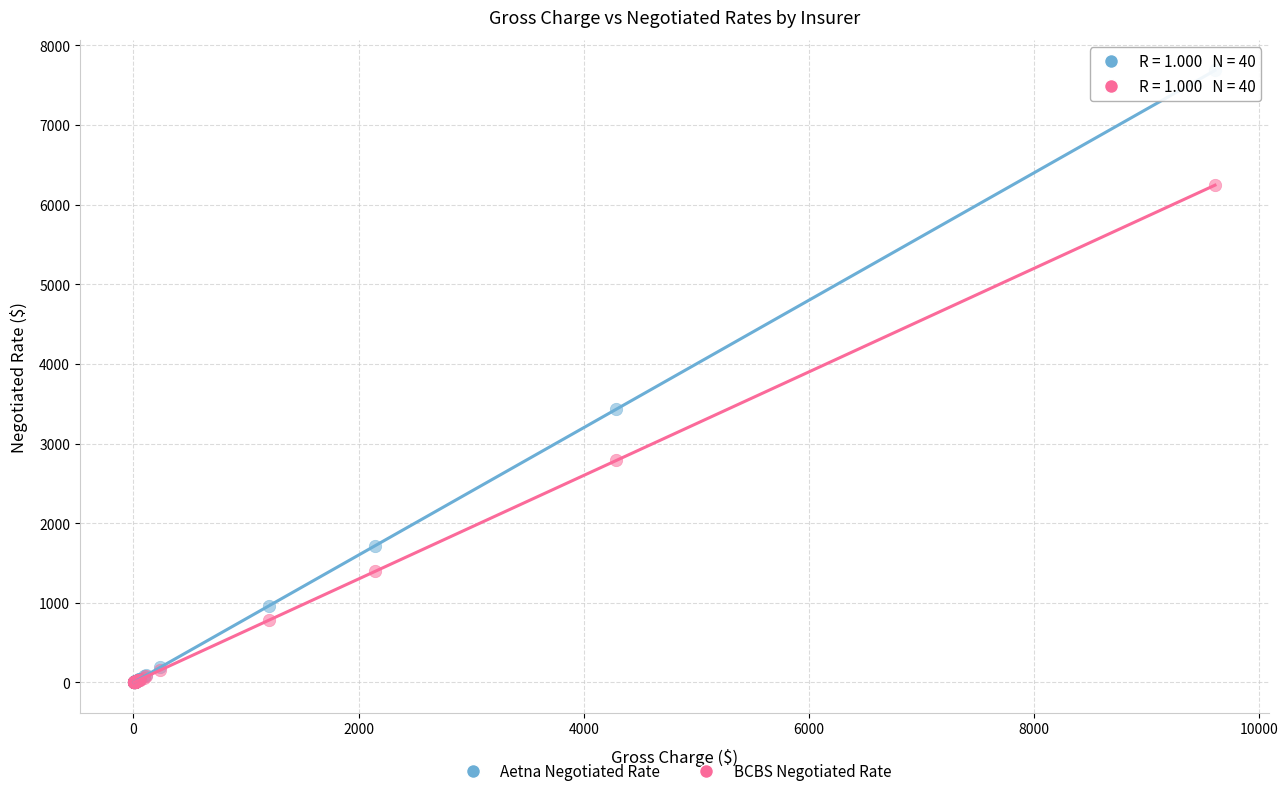

Across all series, what Y value is closest to 3844?

3431.4